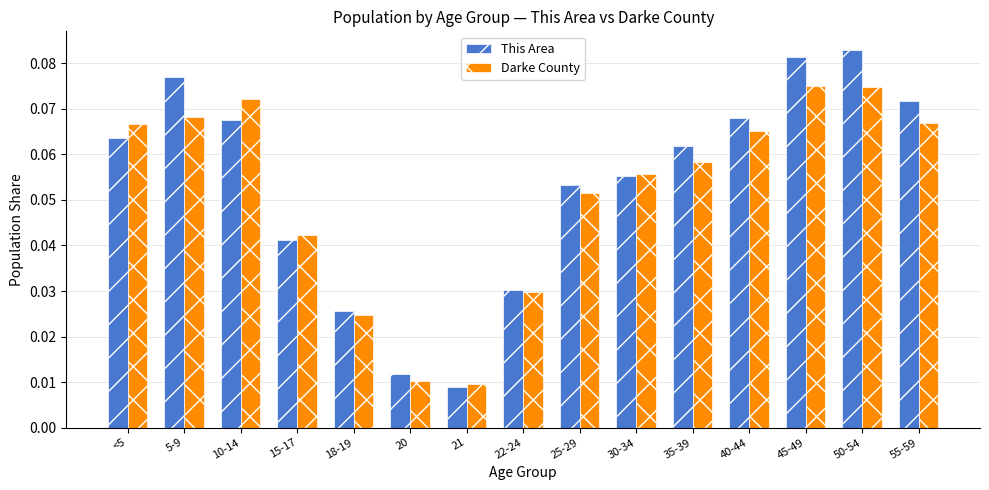

How many bars are there in total?

30